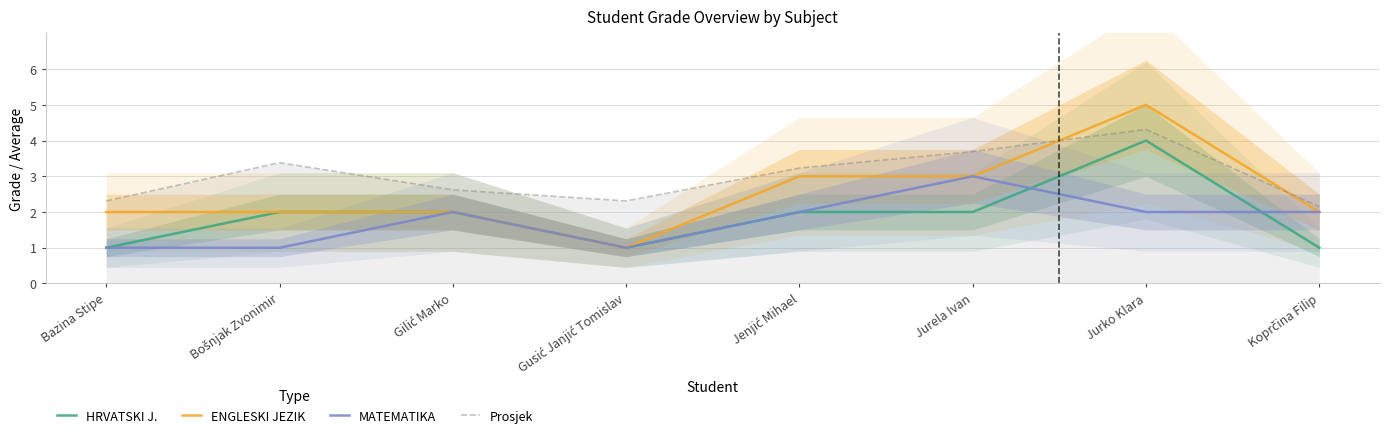

What is the minimum value for Prosjek?

2.1